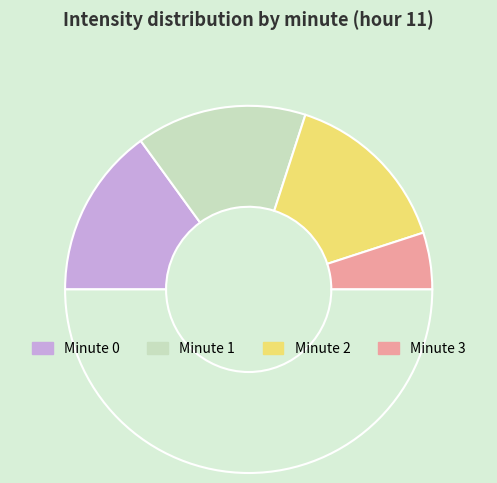

To the nearest percent, what is the difference between the largest and smallest slice percentages?

20%